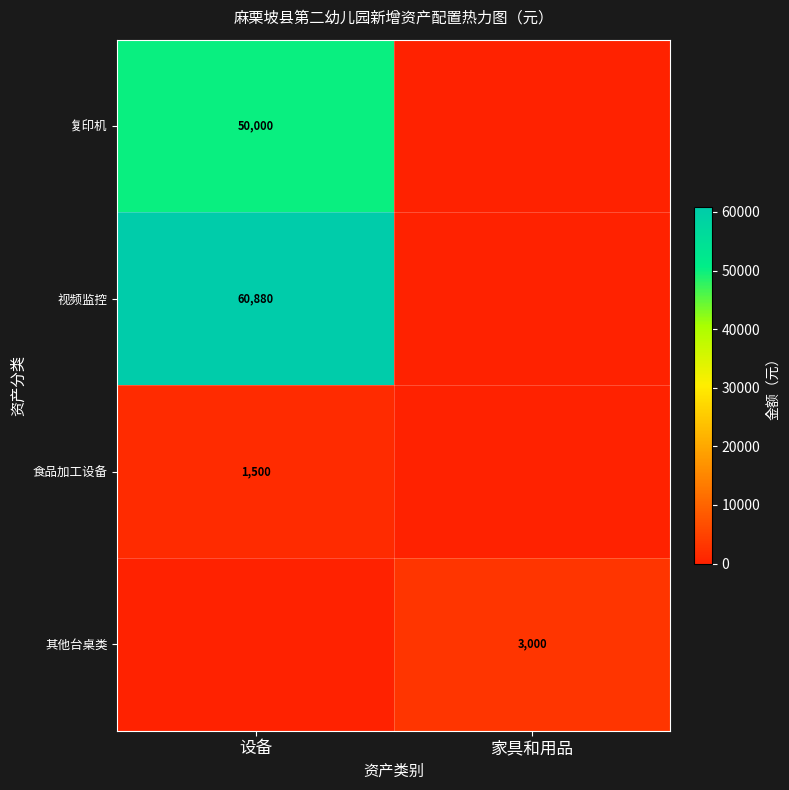

Is the value of 复印机 at 设备 greater than the value of 其他台桌类 at 家具和用品?

Yes